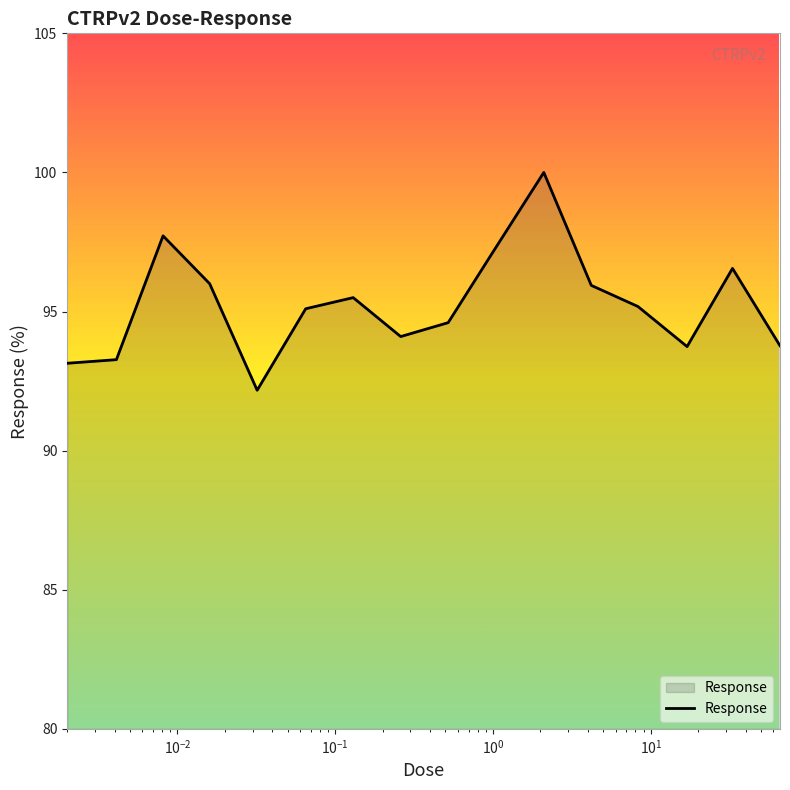

What is the maximum value shown in the chart?

100.0